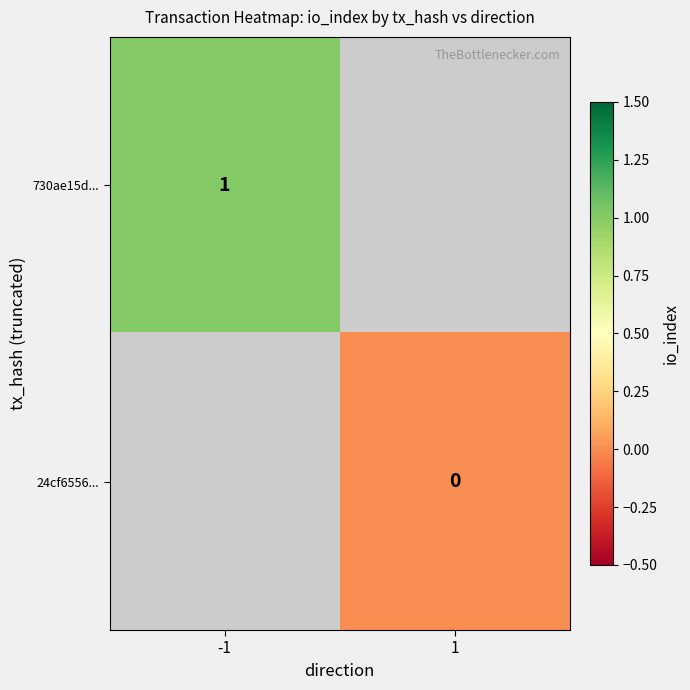

True or false: 730ae15d... has a value of 1 at -1.

True